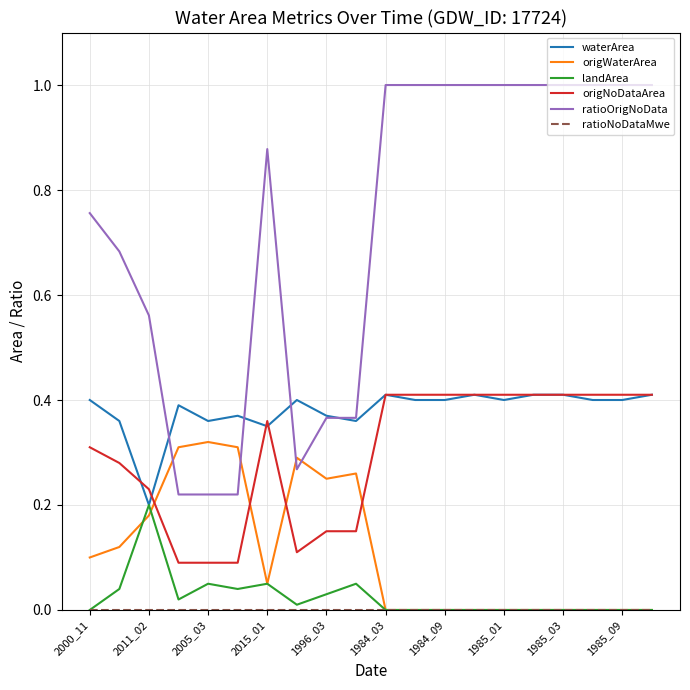

How many intersections are there between origWaterArea and origNoDataArea?

4